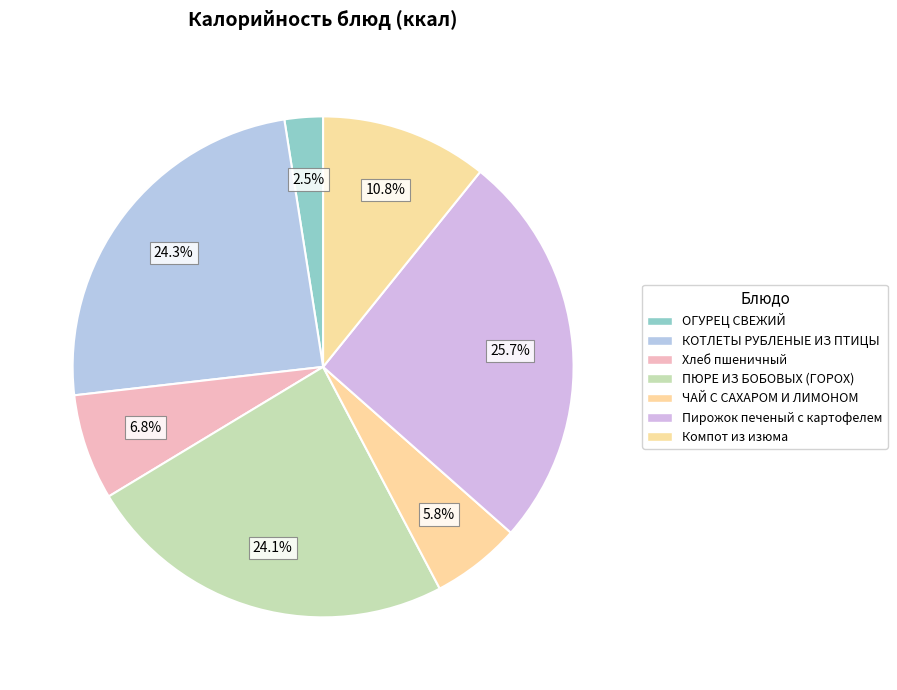

Approximately how many times larger is the value at Компот из изюма compared to Пирожок печеный с картофелем?

0.4